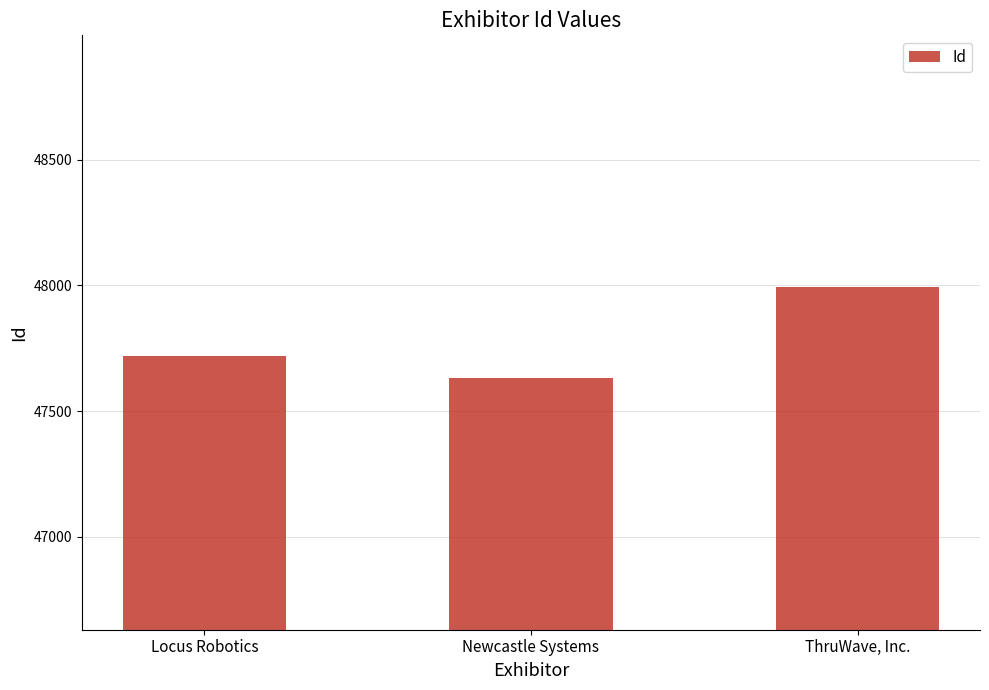

Where is the data nearest to the value 47812?

Locus Robotics